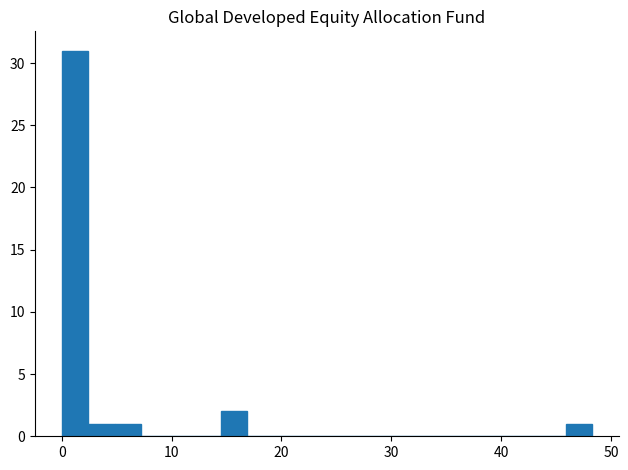

Around what value on the x-axis is the tallest bar? Give the approximate position of its centre, as read against the axis.

1